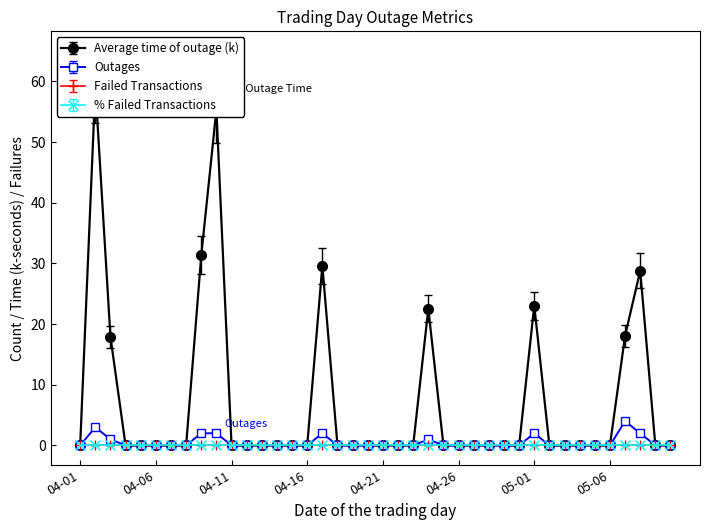

True or false: Average time of outage (k) has more than 2 points higher than both neighbors.

True